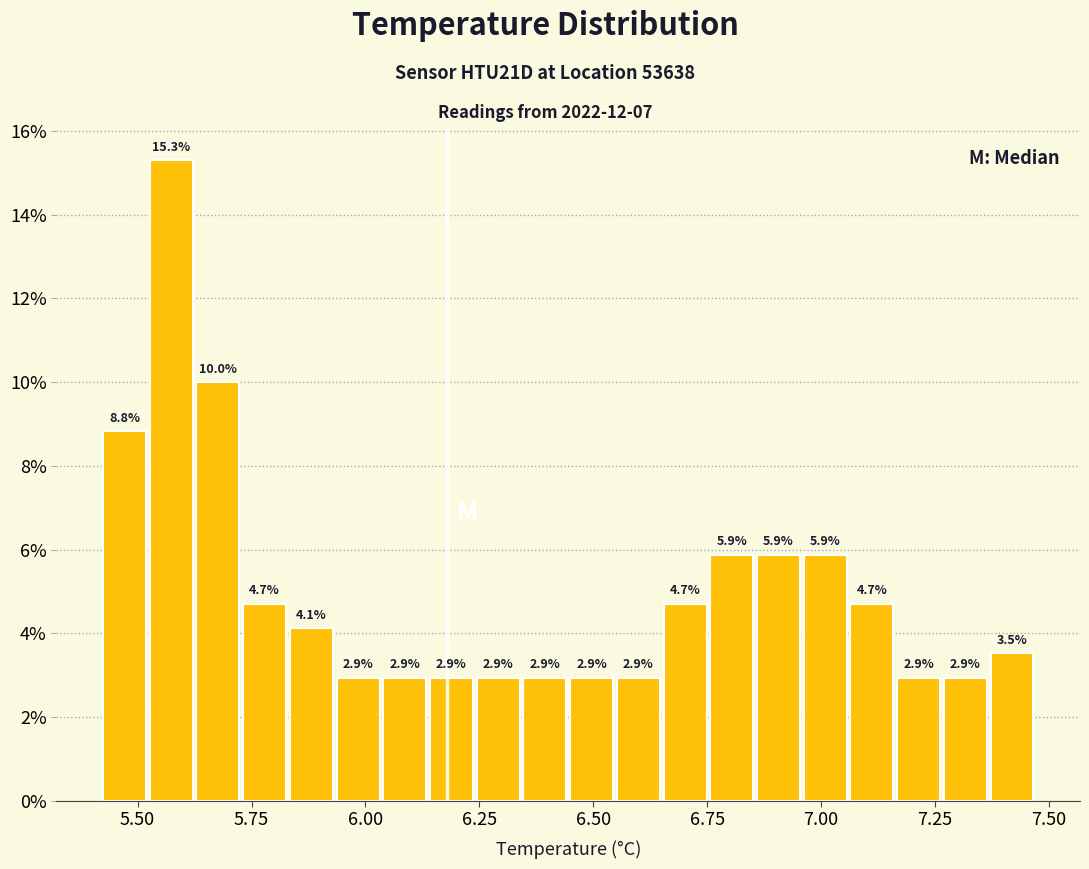

Read against the x-axis, roughly where is the centre of the tallest bar?

5.55